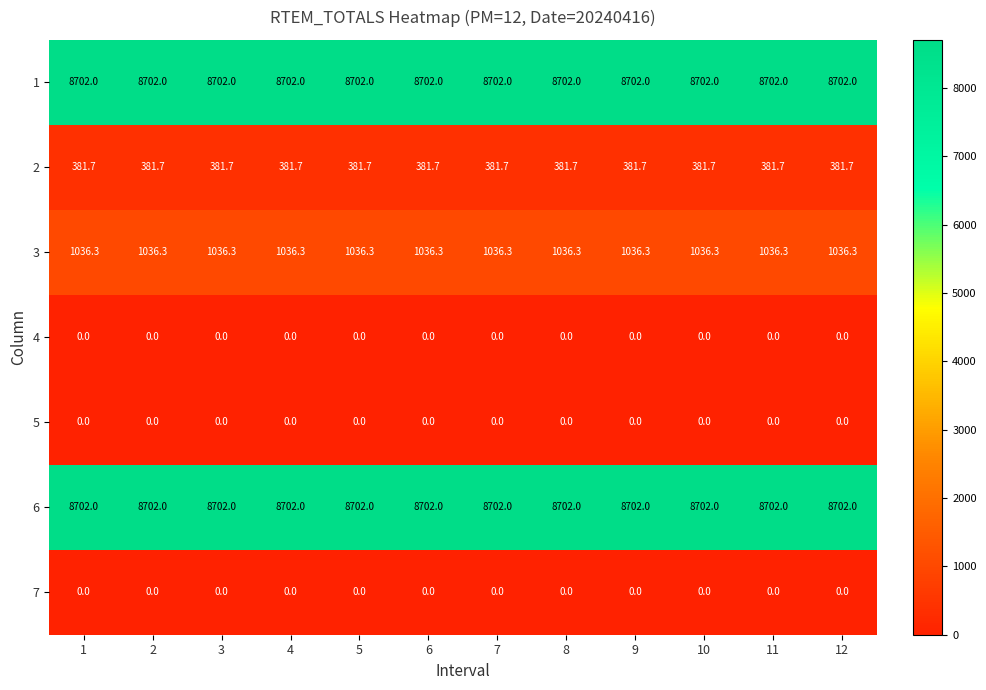

What is the maximum value shown in the chart?

8702.0